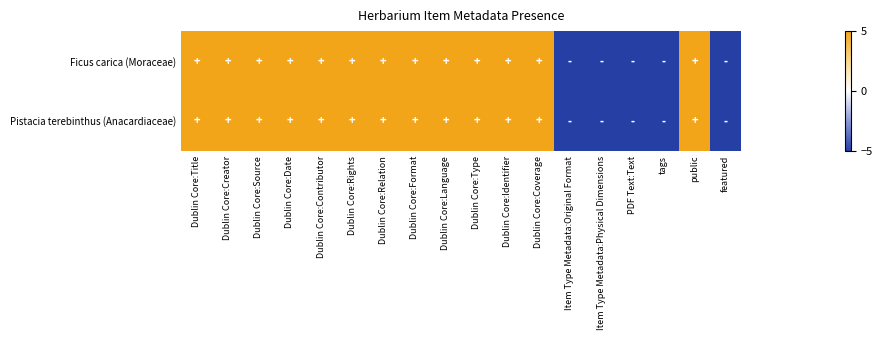

At how many categories does at least one series exceed 3?

13